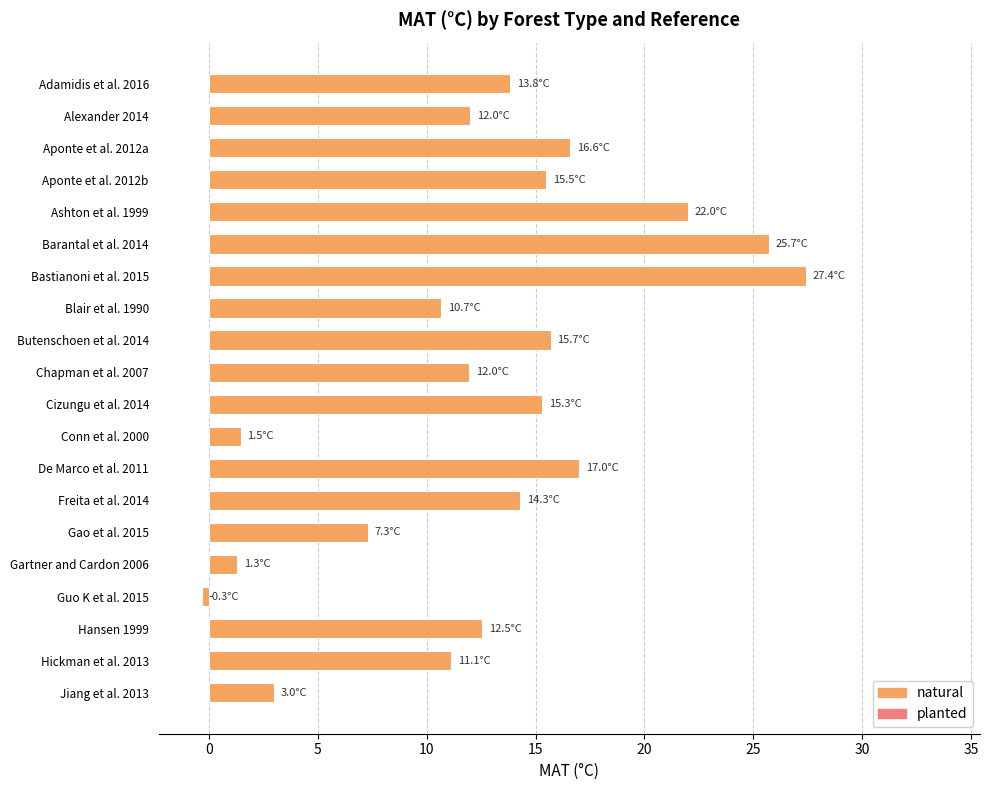

Which has a higher value, Bastianoni et al. 2015 or Butenschoen et al. 2014?

Bastianoni et al. 2015